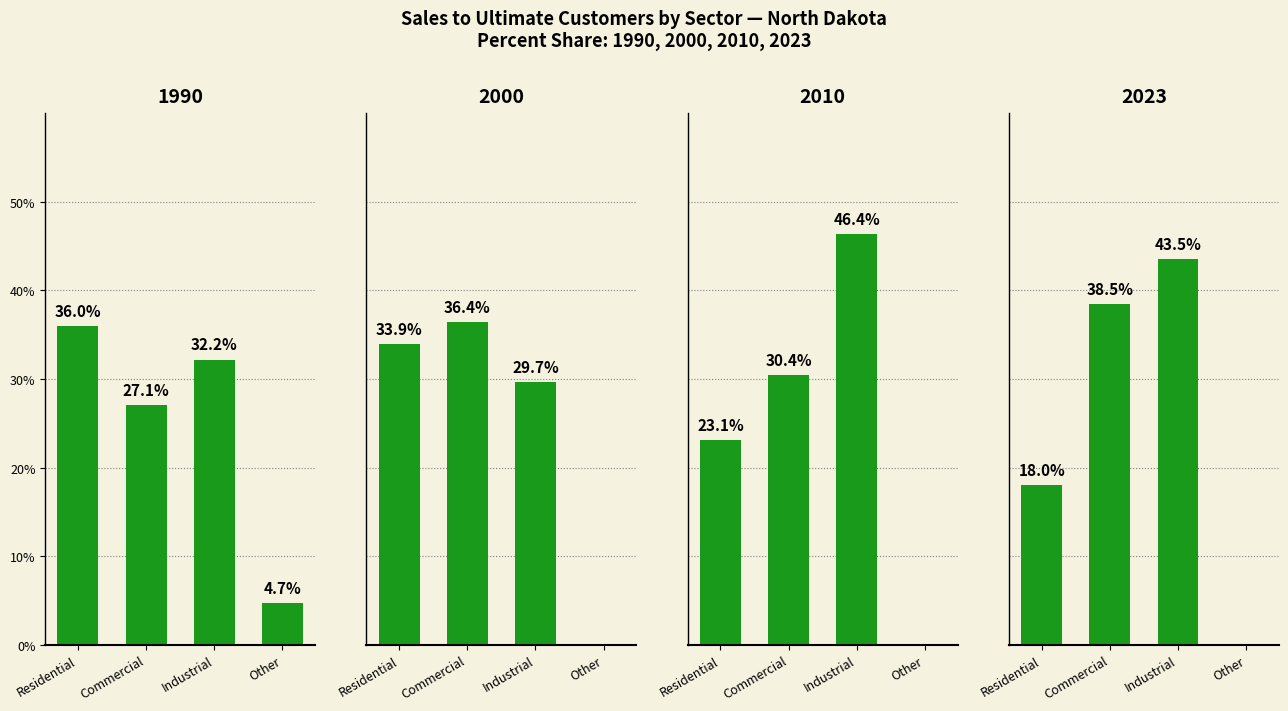

What is the label of the 3rd bar from the right?

Commercial